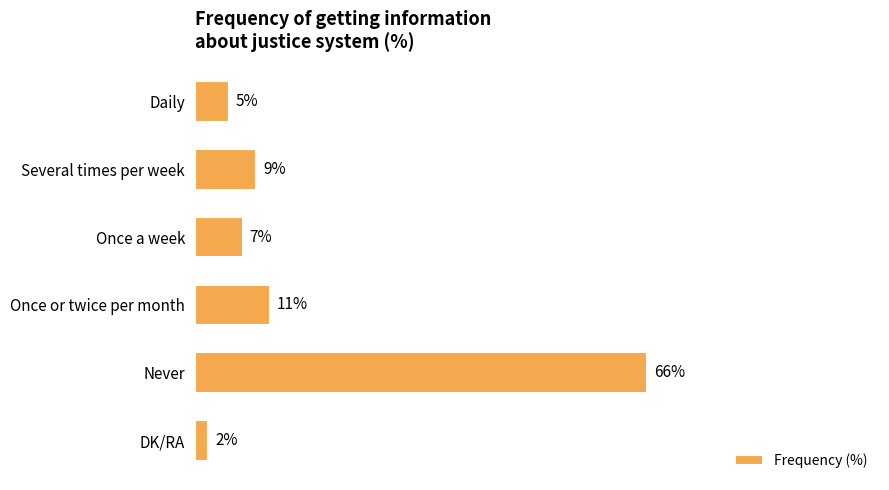

At which category does the chart reach its minimum across all series?

DK/RA